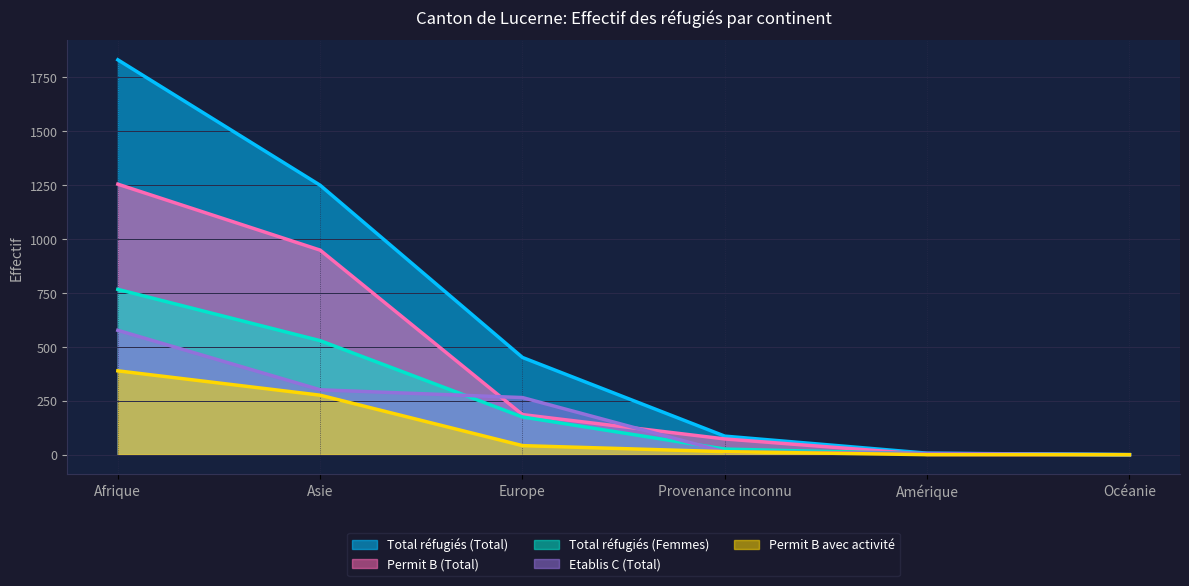

Does the chart have visible grid lines?

Yes